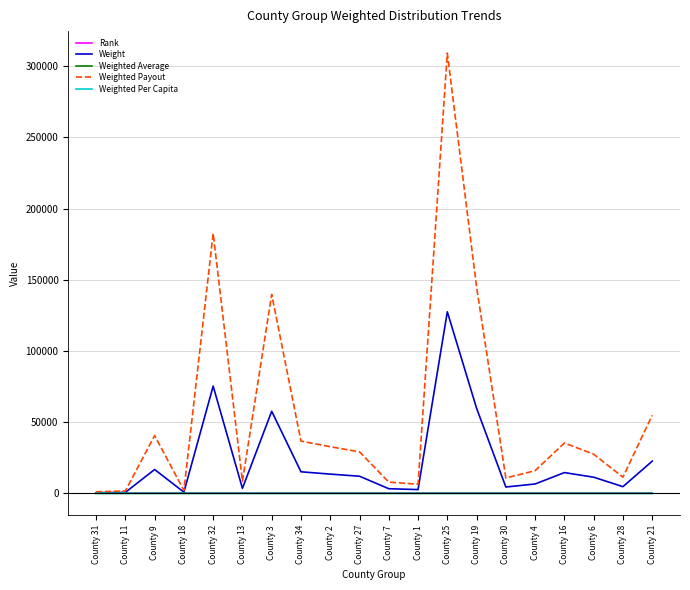

What is the maximum value shown in the chart?

309173.7